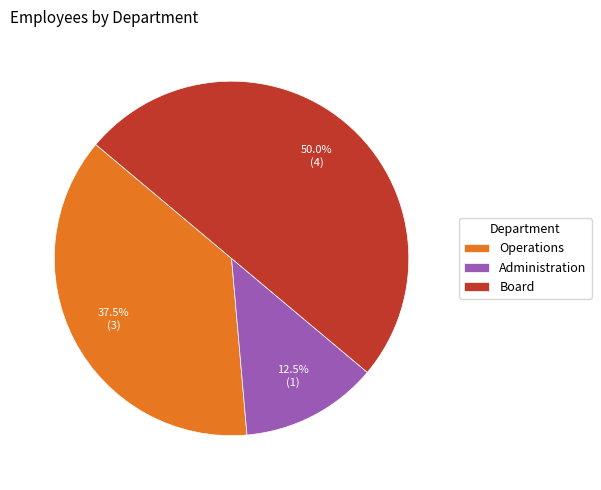

What is the ratio of the value at Board to the value at Operations?

1.3